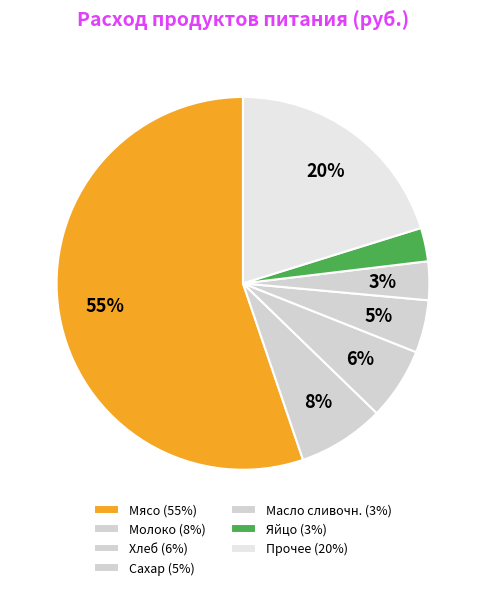

How many segments does this pie chart have?

7